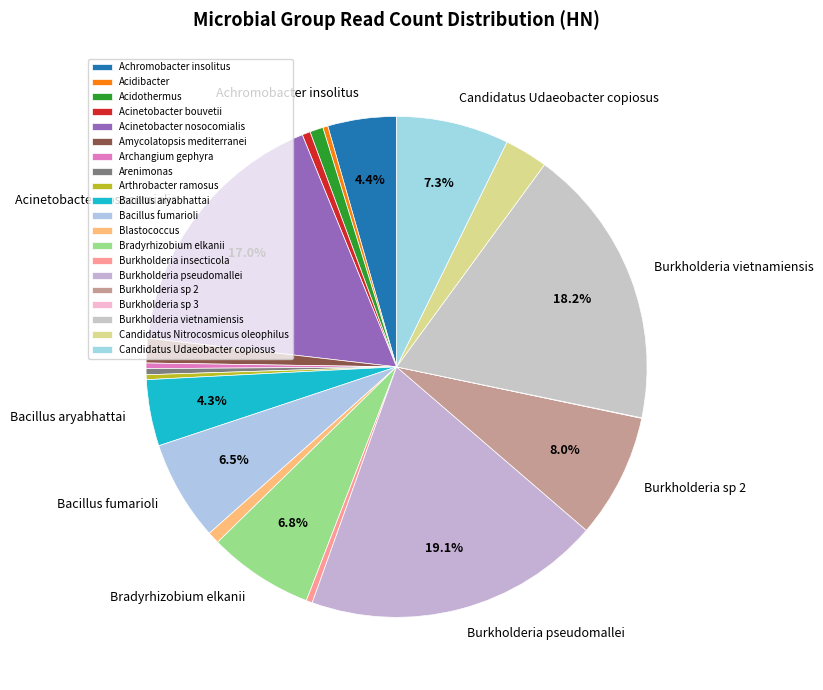

How many slices are in this pie chart?

20